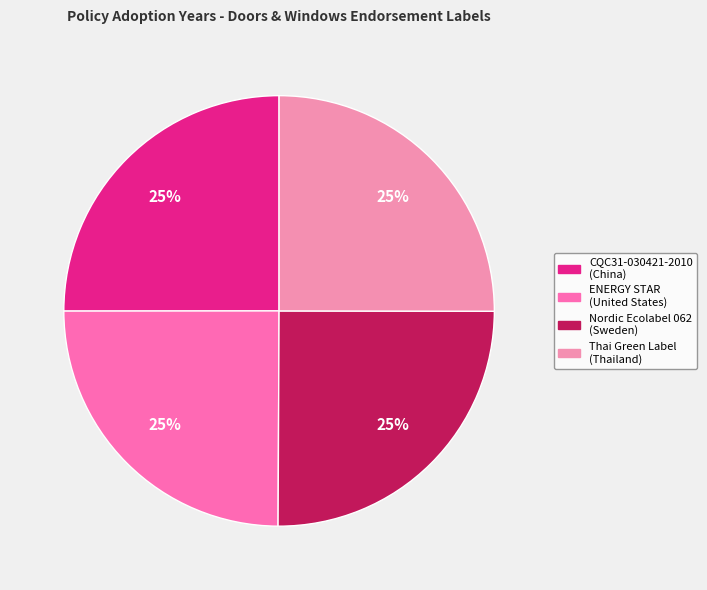

How many segments does this pie chart have?

4